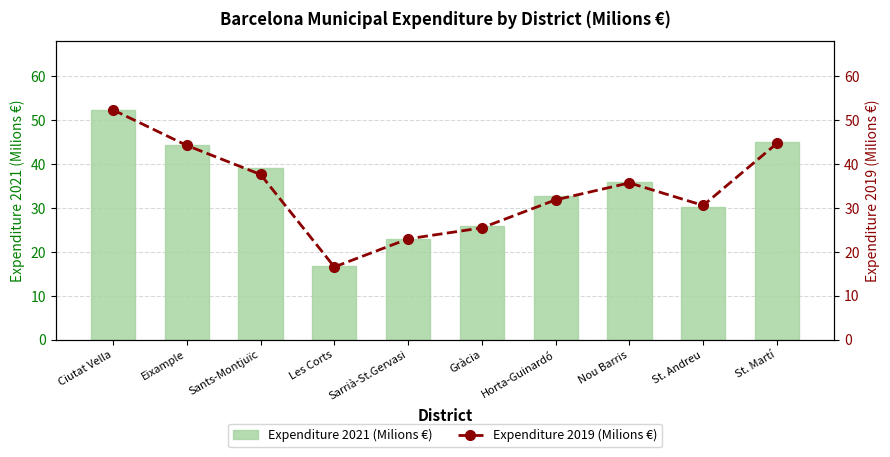

Reading left to right, transcribe all the data shown in this chart.

Expenditure 2021 (Milions €): 52.3	44.2	39.1	16.7	23.0	25.8	32.8	36.0	30.1	44.9
Expenditure 2019 (Milions €): 52.3	44.2	37.6	16.6	22.9	25.4	31.8	35.7	30.5	44.7